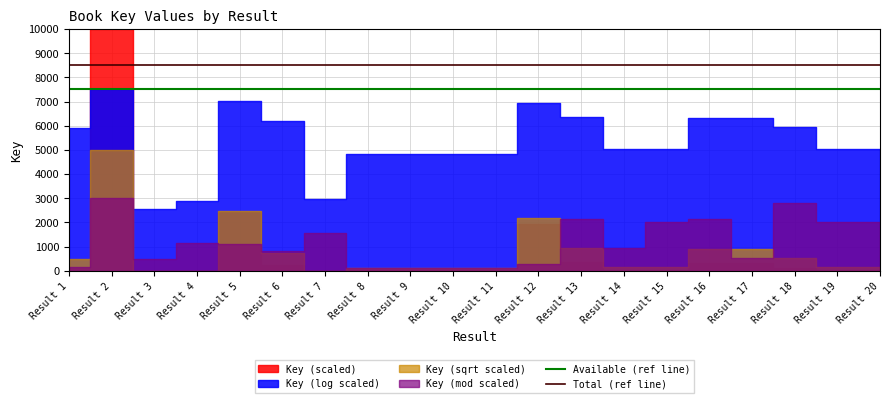

True or false: Available (ref line) has a value of 7500 at Result 2.

True